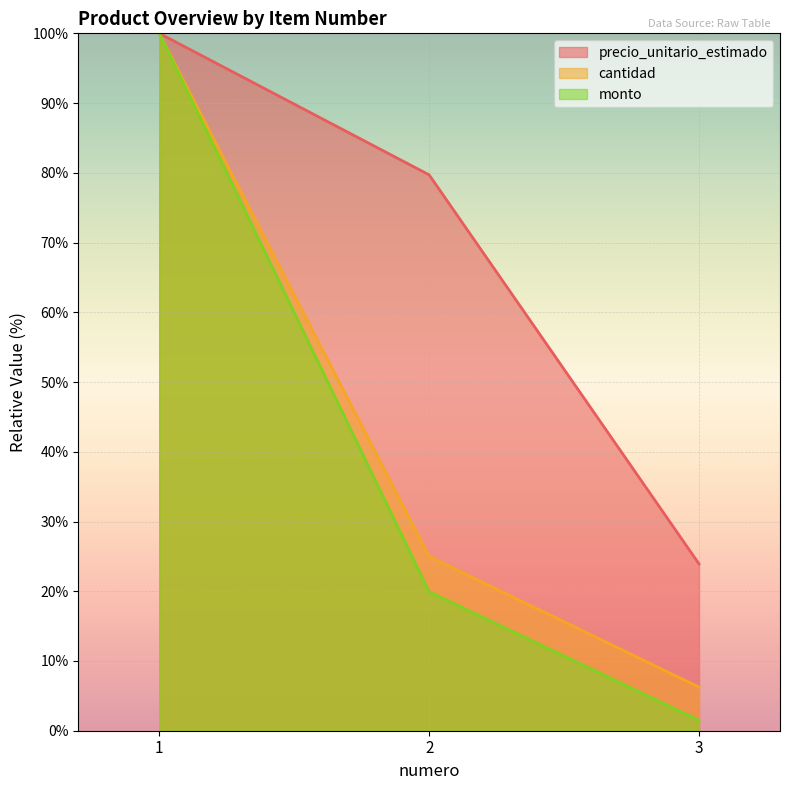

How many lines are shown in the chart?

3